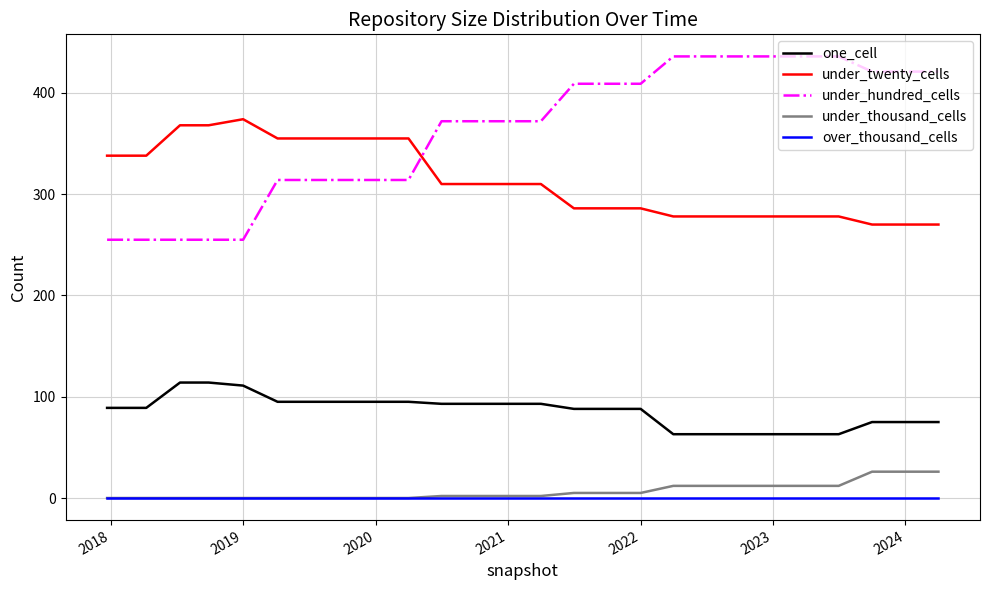

List the series in order of their peak value, highest first.

under_hundred_cells, under_twenty_cells, one_cell, under_thousand_cells, over_thousand_cells